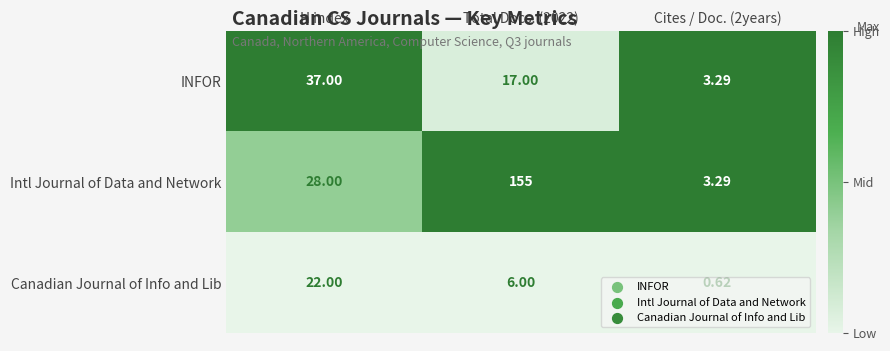

Which series has the widest spread of values?

Intl Journal of Data and Network